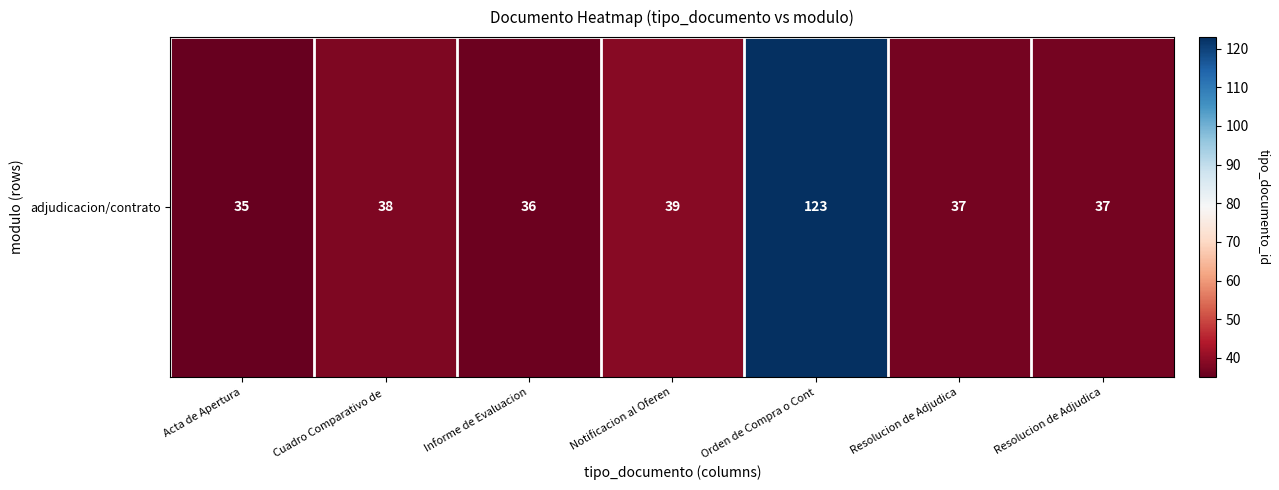

List the labels in order of value, smallest first.

Acta de Apertura, Informe de Evaluacion, Resolucion de Adjudica, Resolucion de Adjudica, Cuadro Comparativo de , Notificacion al Oferen, Orden de Compra o Cont